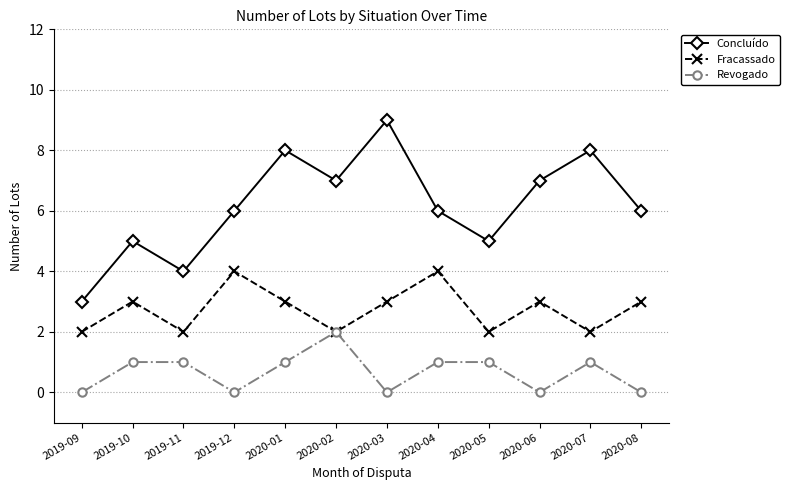

How many lines are shown in the chart?

3